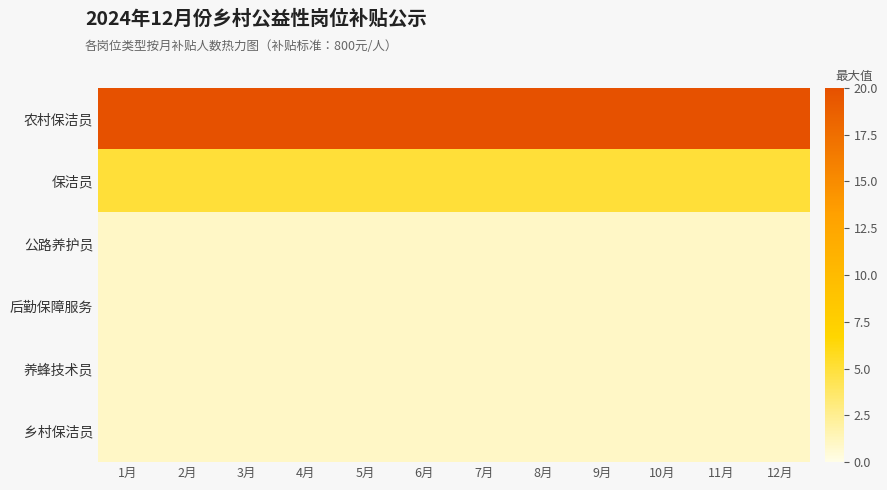

Count the number of data series in this chart.

6